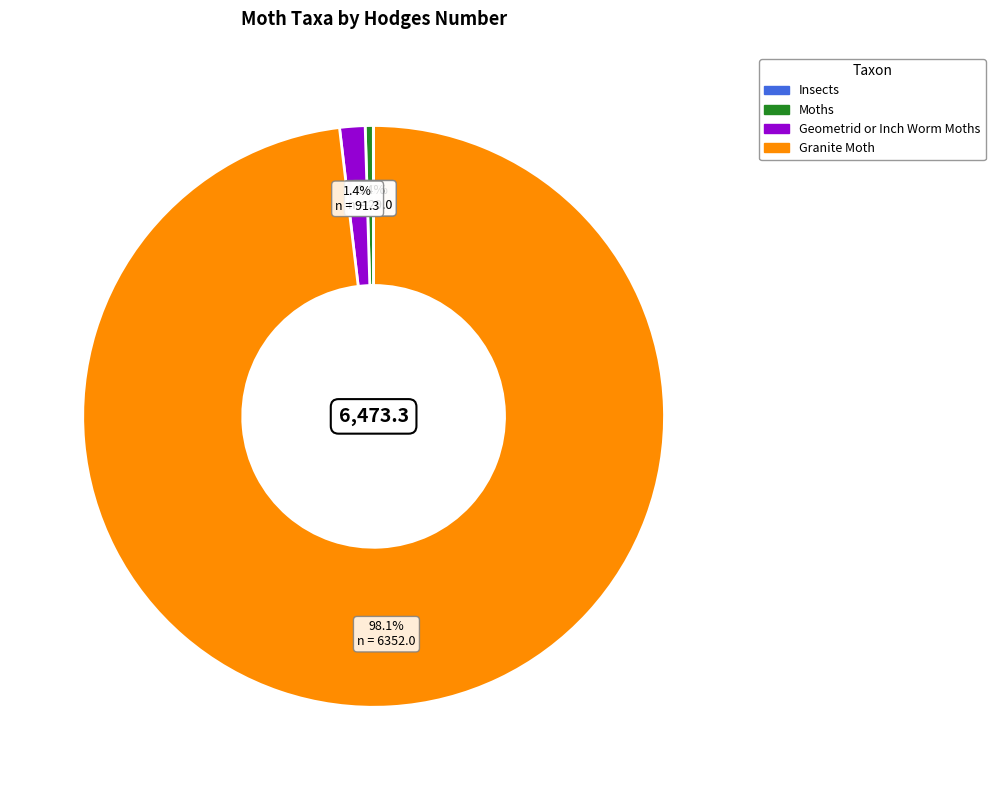

Which category has the biggest portion of the pie?

Granite Moth